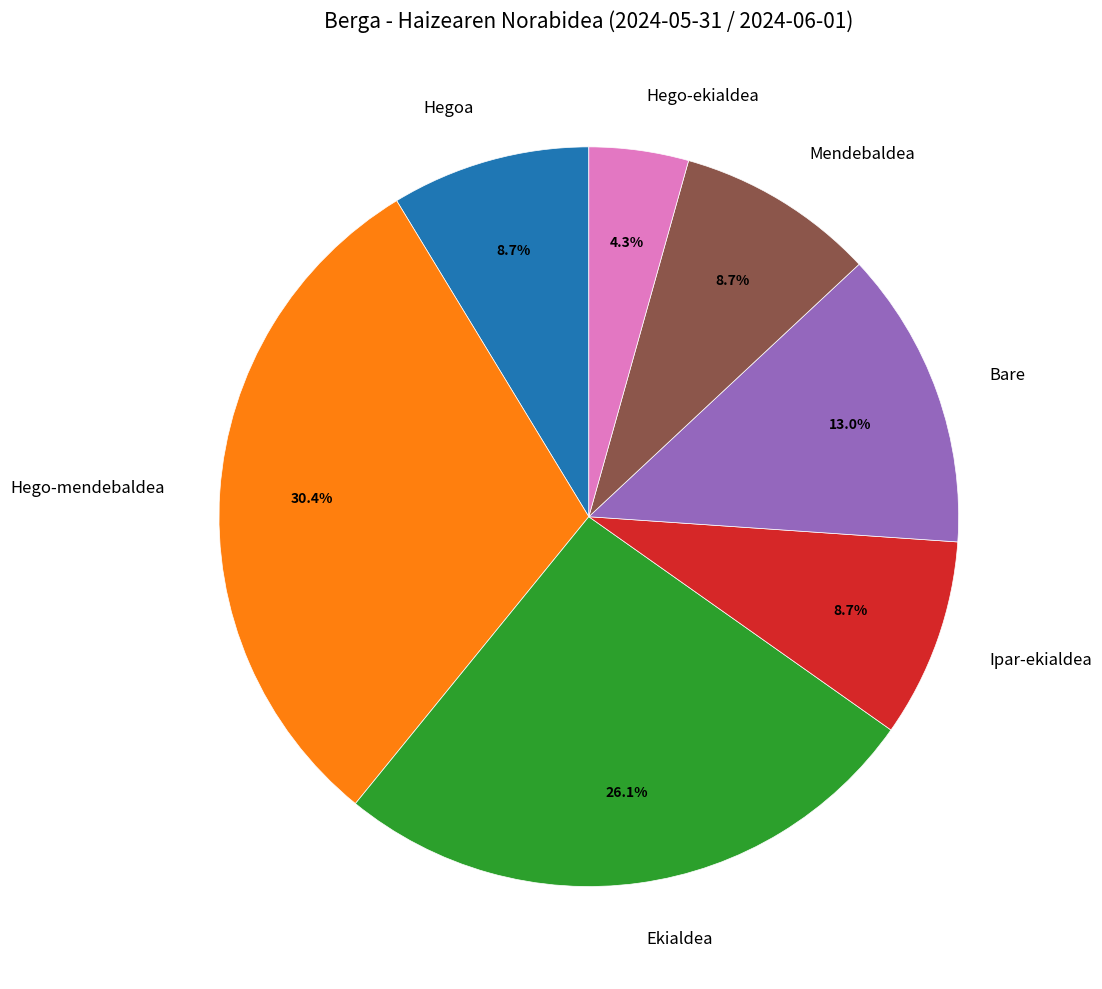

Which slice is the largest?

Hego-mendebaldea